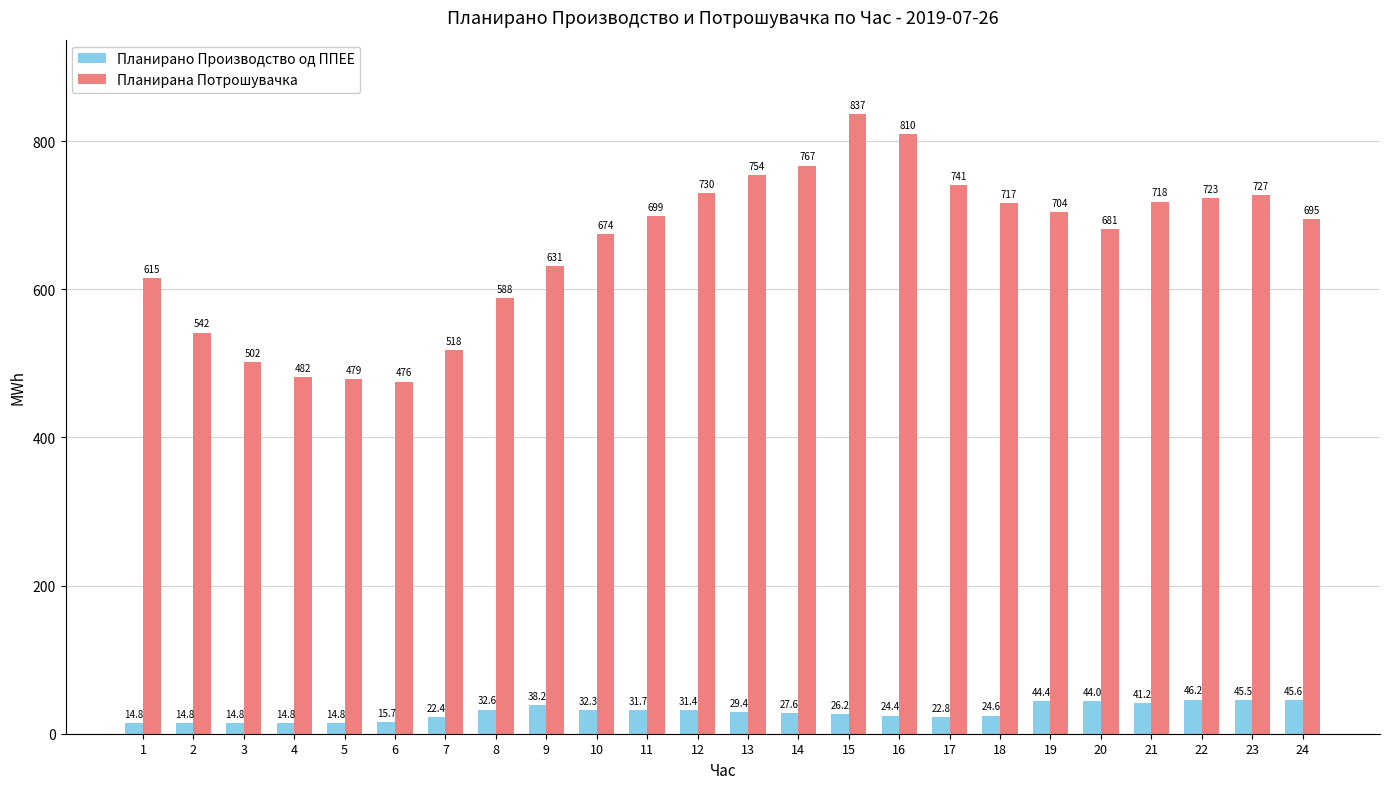

Which series has the largest range (max minus min)?

Планирана Потрошувачка